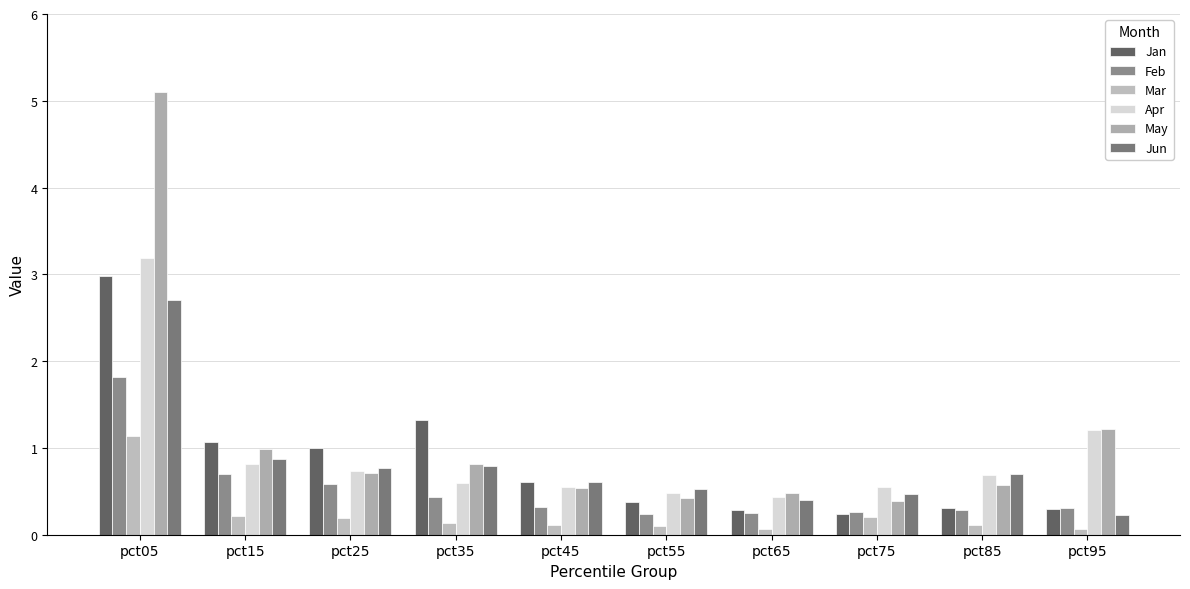

What is the difference between the second highest and second lowest values in the Jun series?

0.5